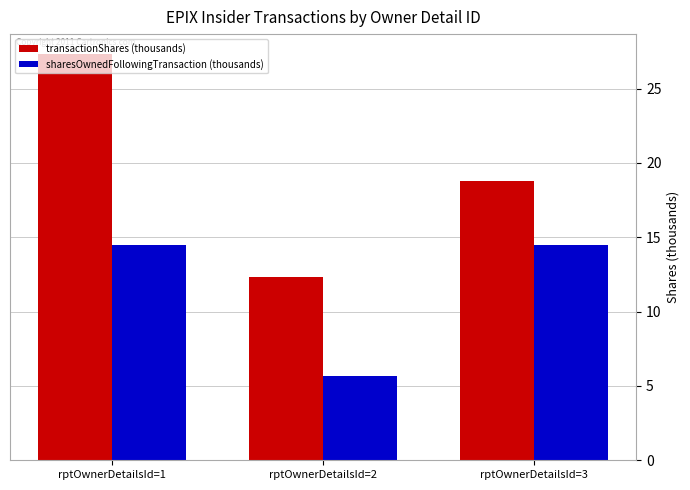

Rank the series at rptOwnerDetailsId=1 from highest to lowest value.

transactionShares (thousands), sharesOwnedFollowingTransaction (thousands)